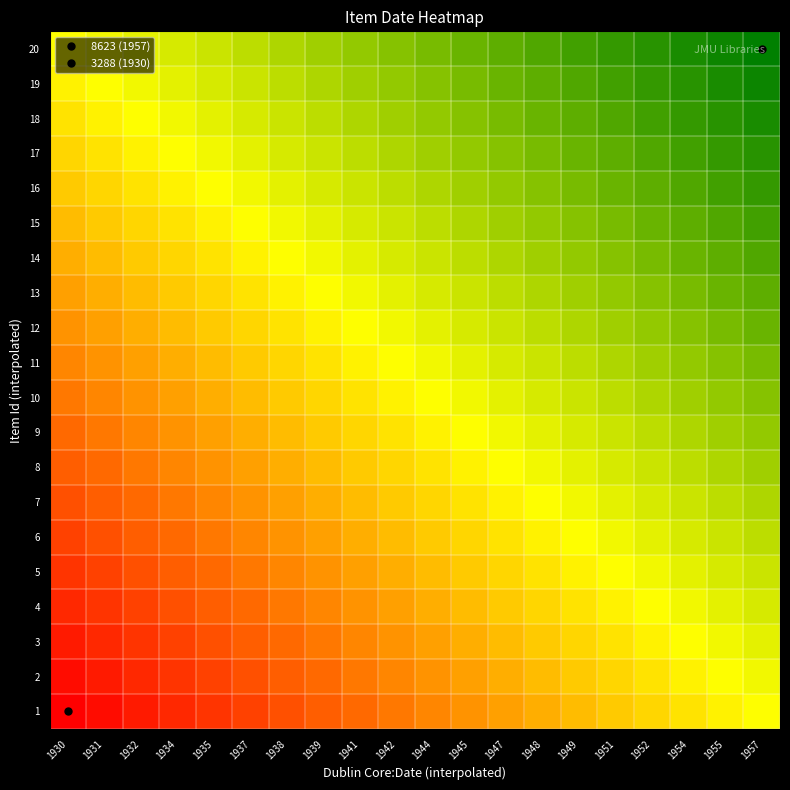

What is the minimum value shown in the chart?

1930.0